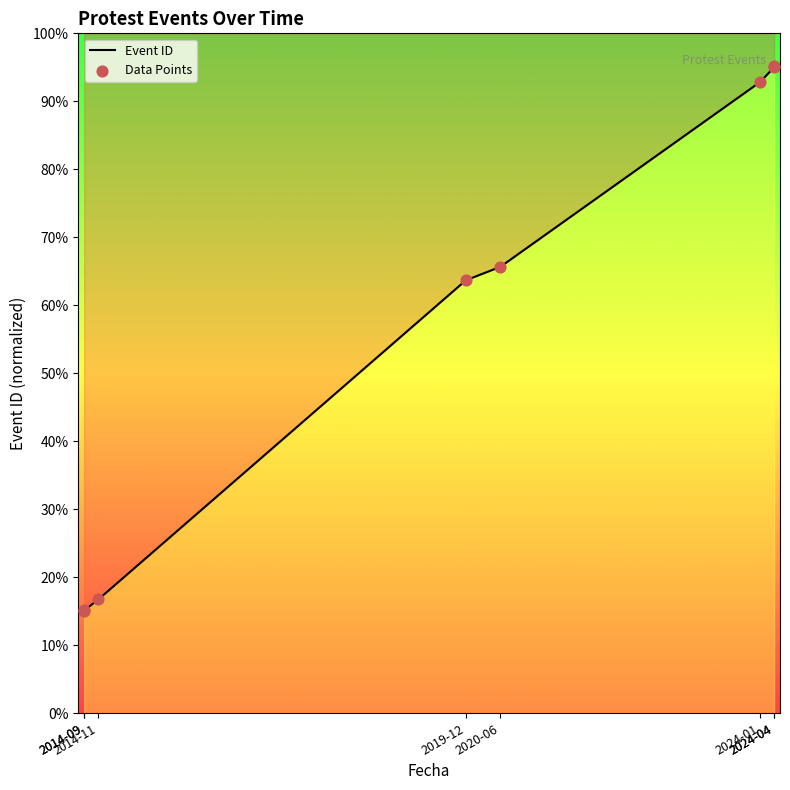

What is the change in value from 2014-11 to 2024-04?

+78.5